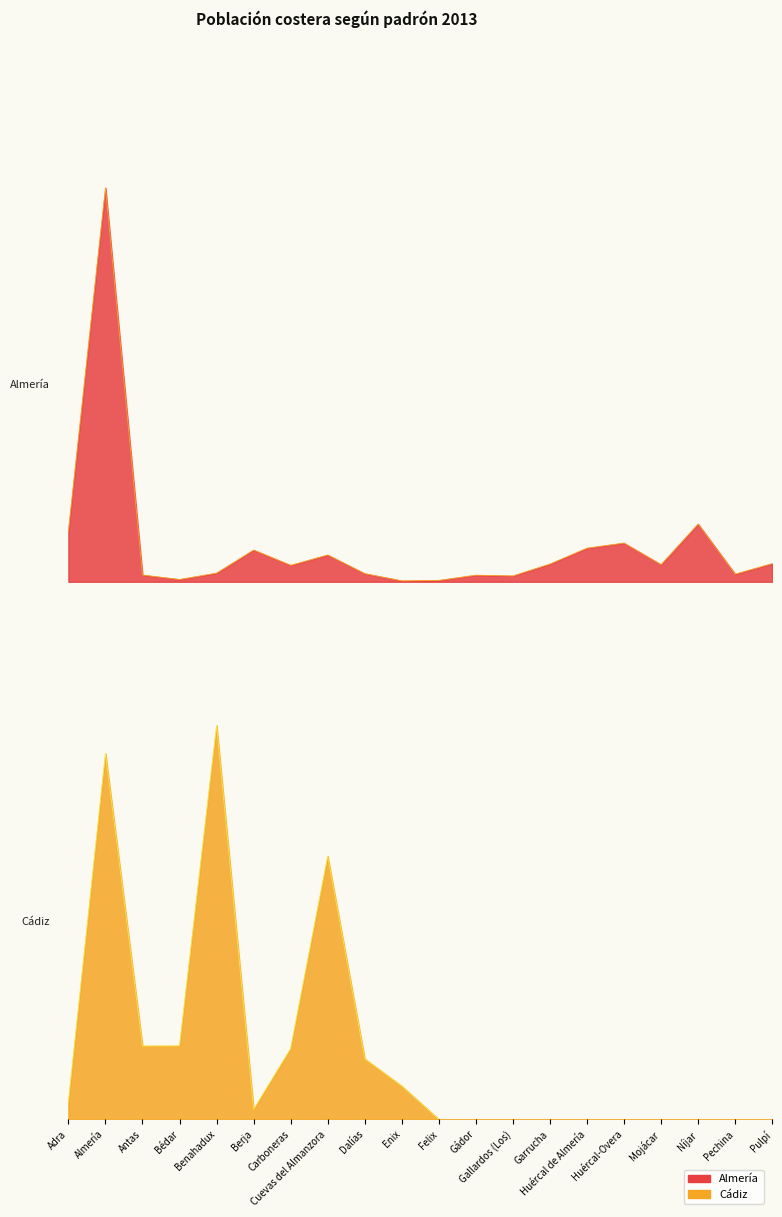

What is the label of the 16th point from the right?

Benahadux